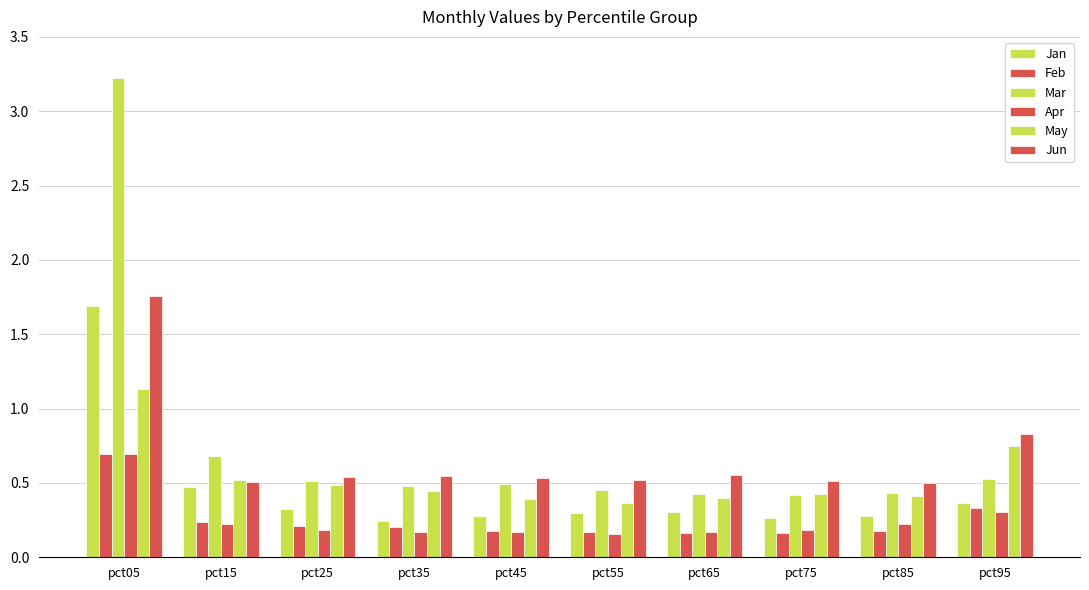

How many bars are there in each group?

6